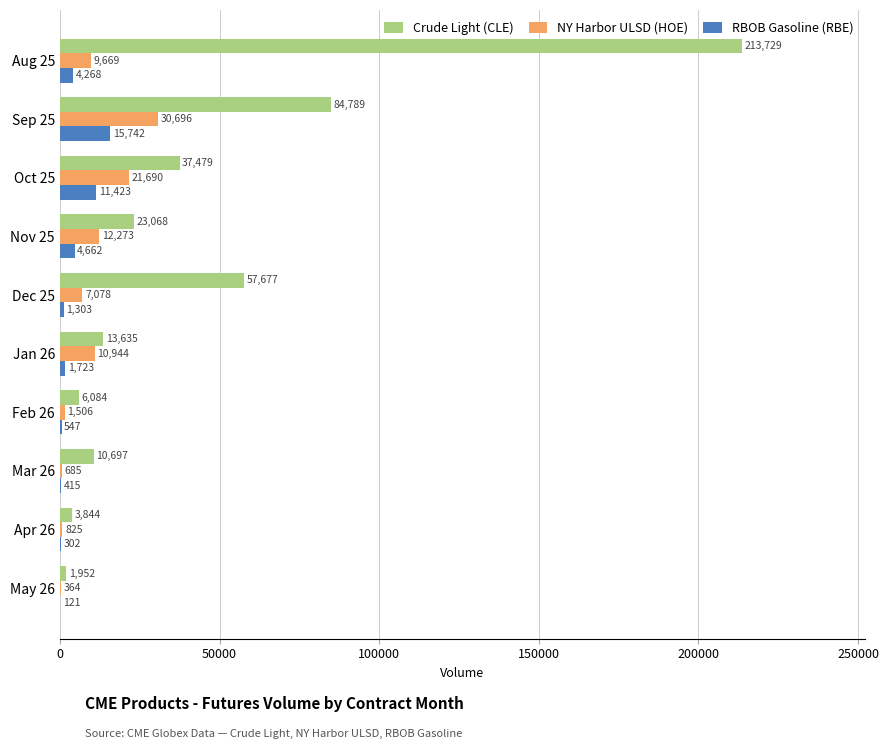

What is the average value of the Crude Light (CLE) series?

45295